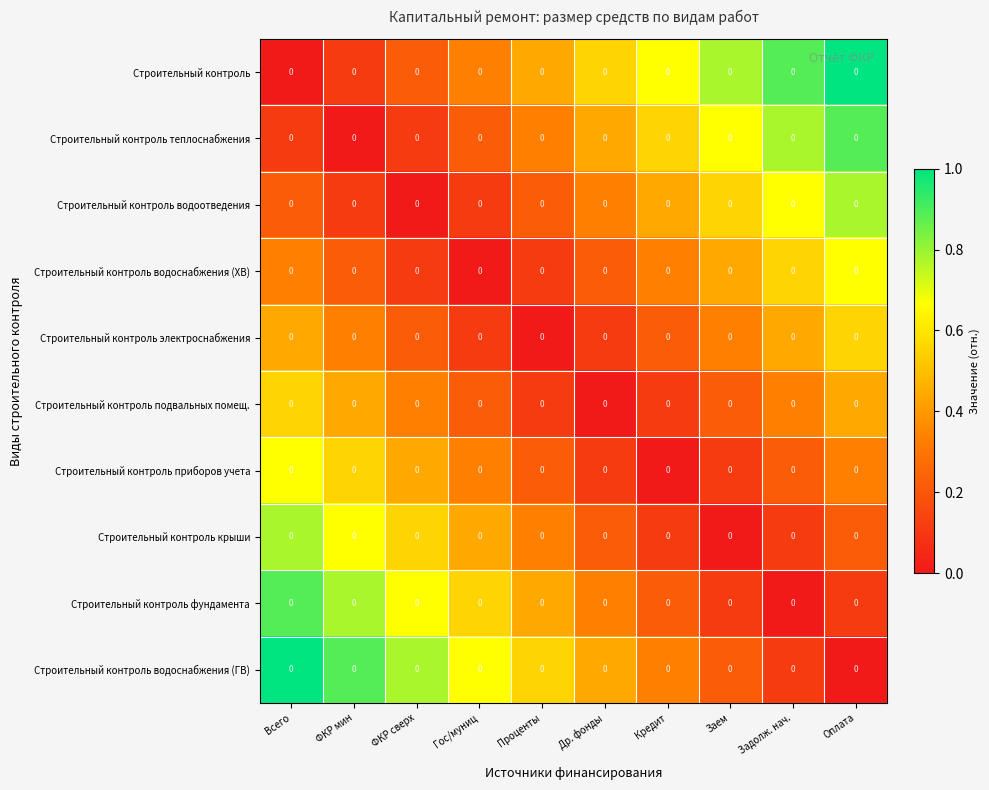

How many distinct data groups are displayed?

10